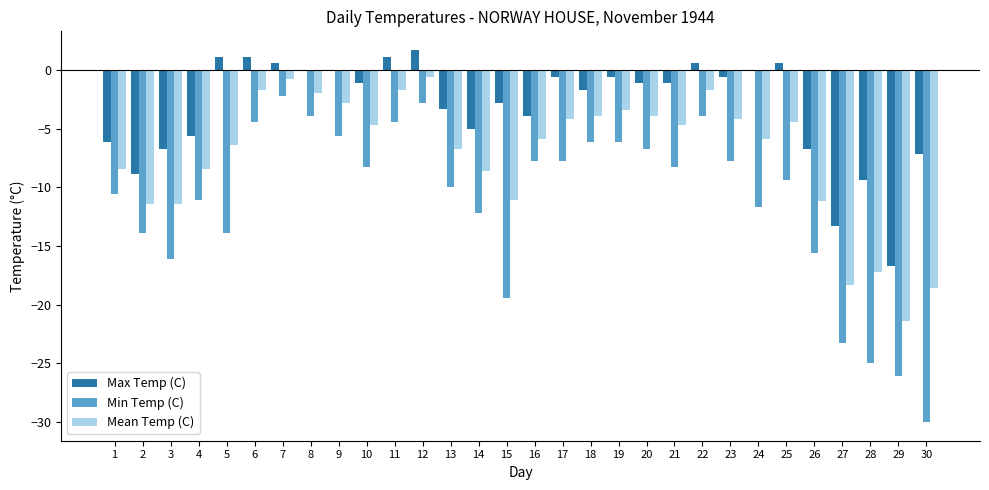

Between 5 and 12, which series saw the biggest shift?

Min Temp (C)